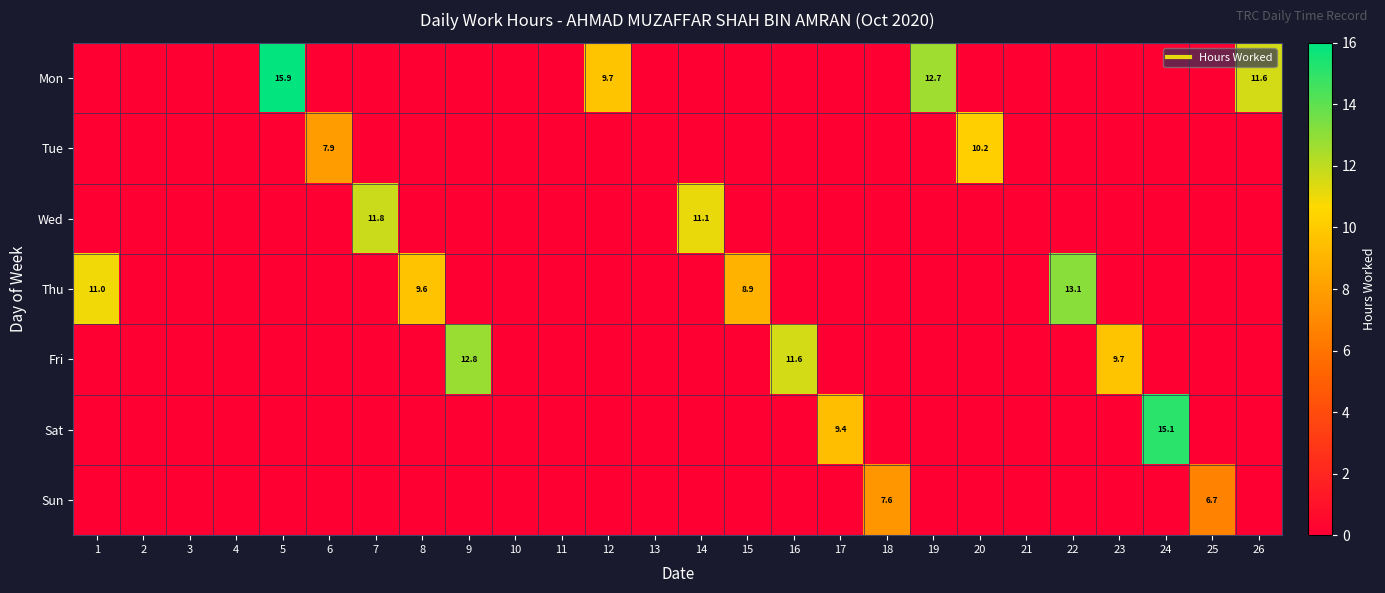

Is the value of Thu at 14 greater than the value of Sun at 23?

No